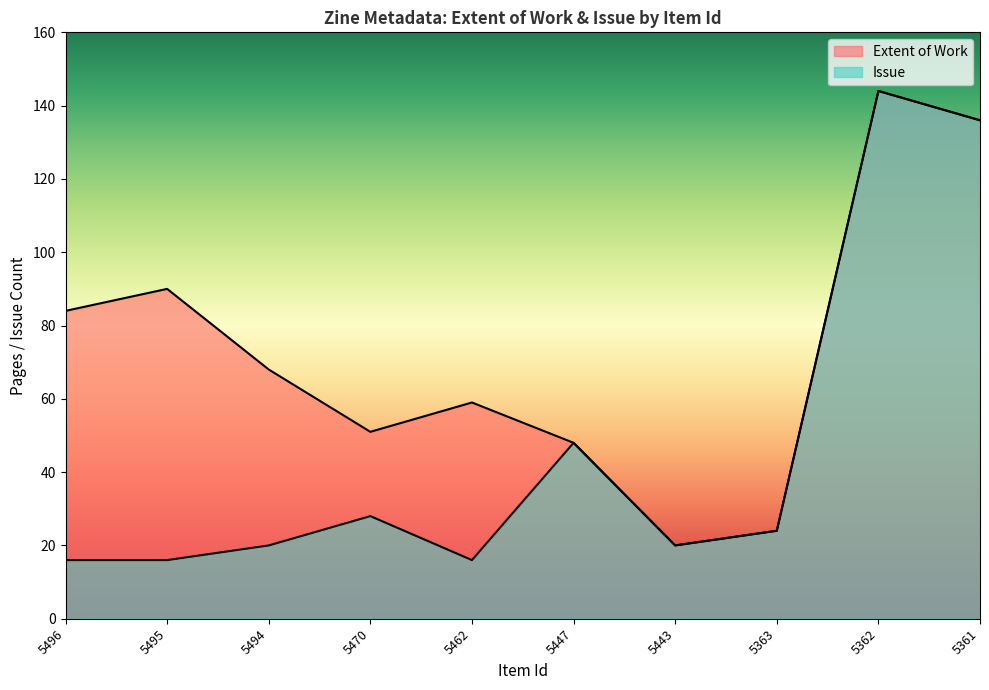

Where is the first local maximum for Issue?

5470